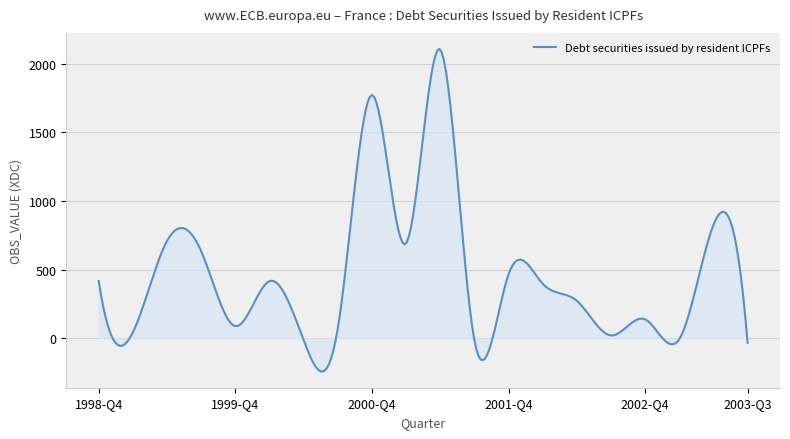

What is the maximum value shown in the chart?

2106.0